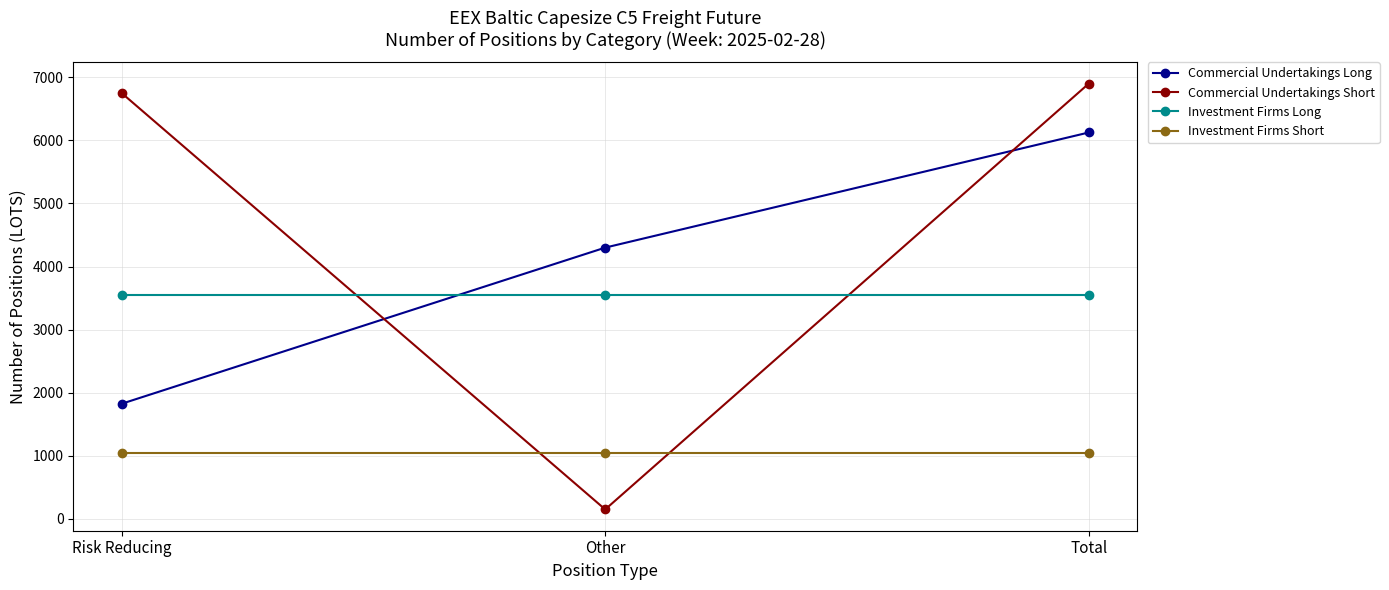

How many data points does each series have?

3